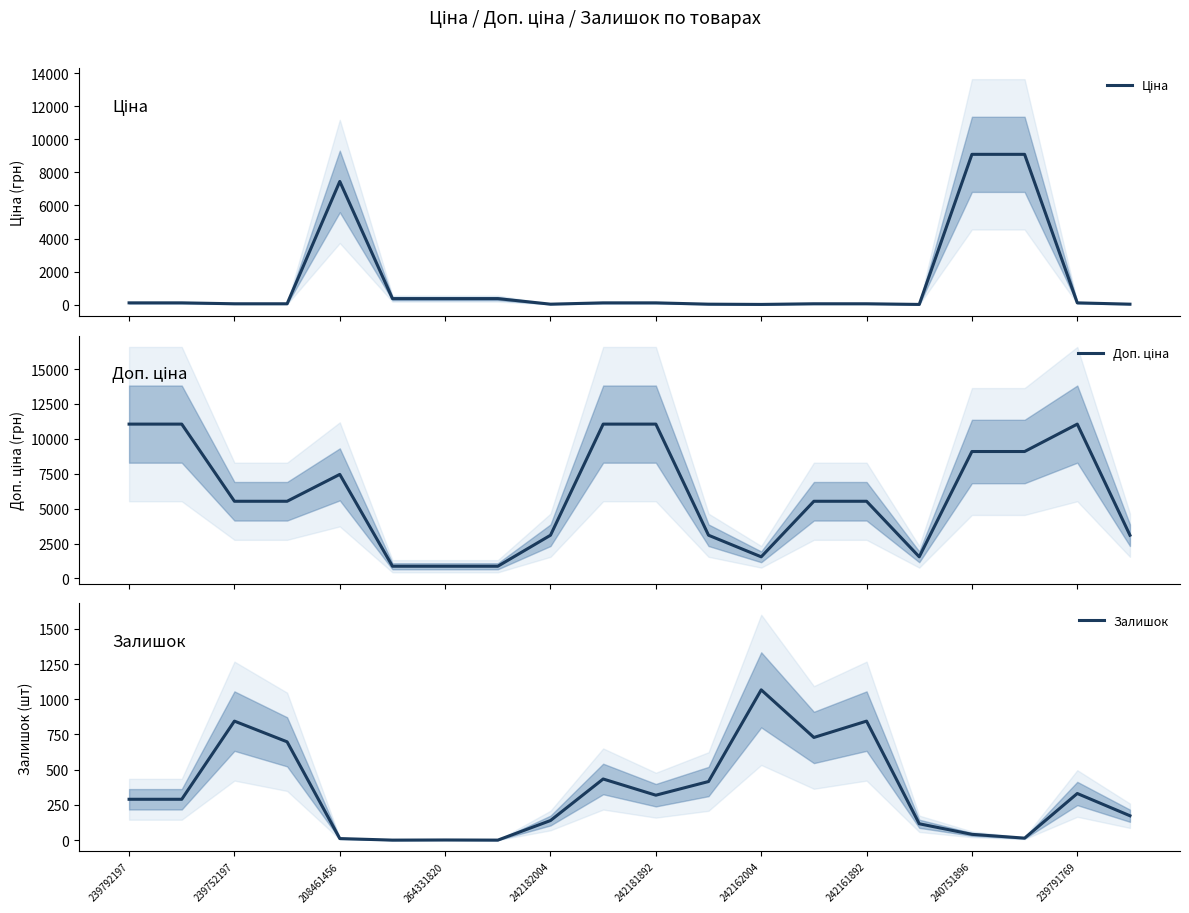

True or false: Ціна has more than 2 interior local peaks.

False